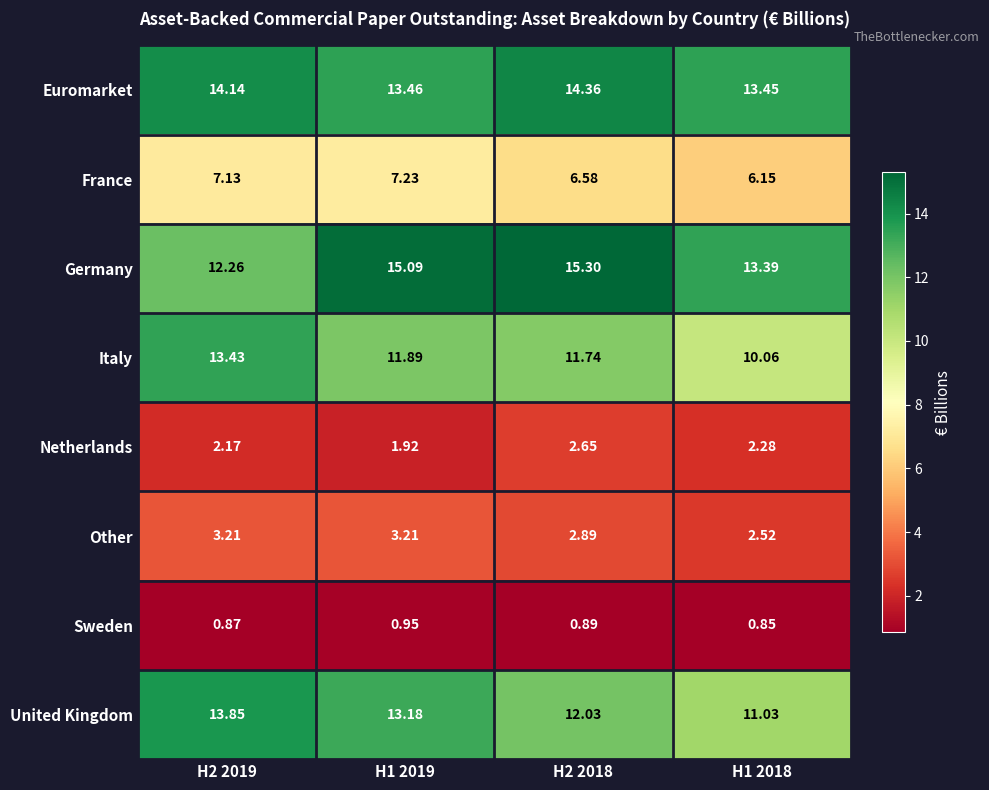

Which series has the largest total across all categories?

Germany